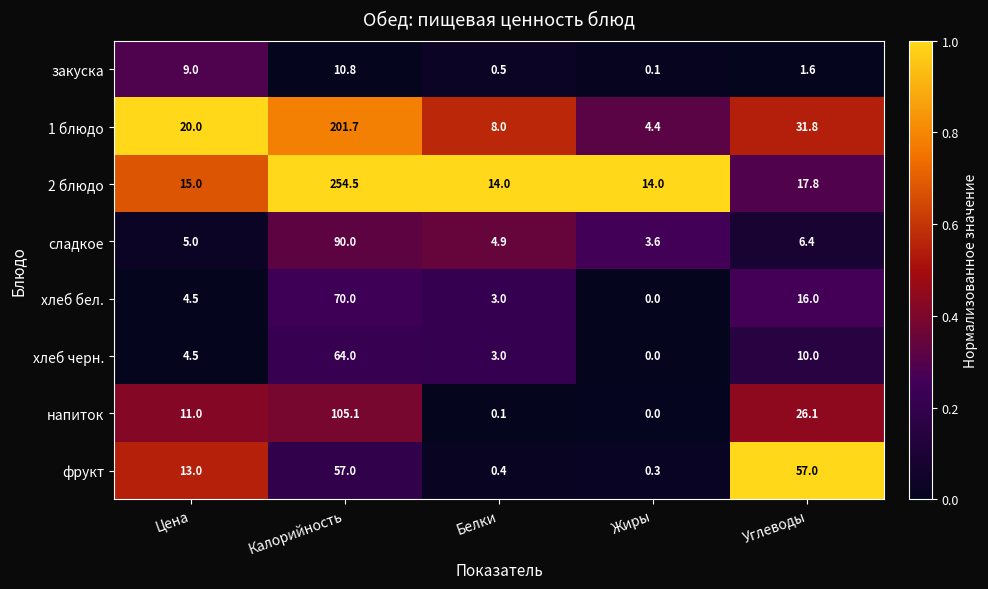

What is the average value of the напиток series?

28.5